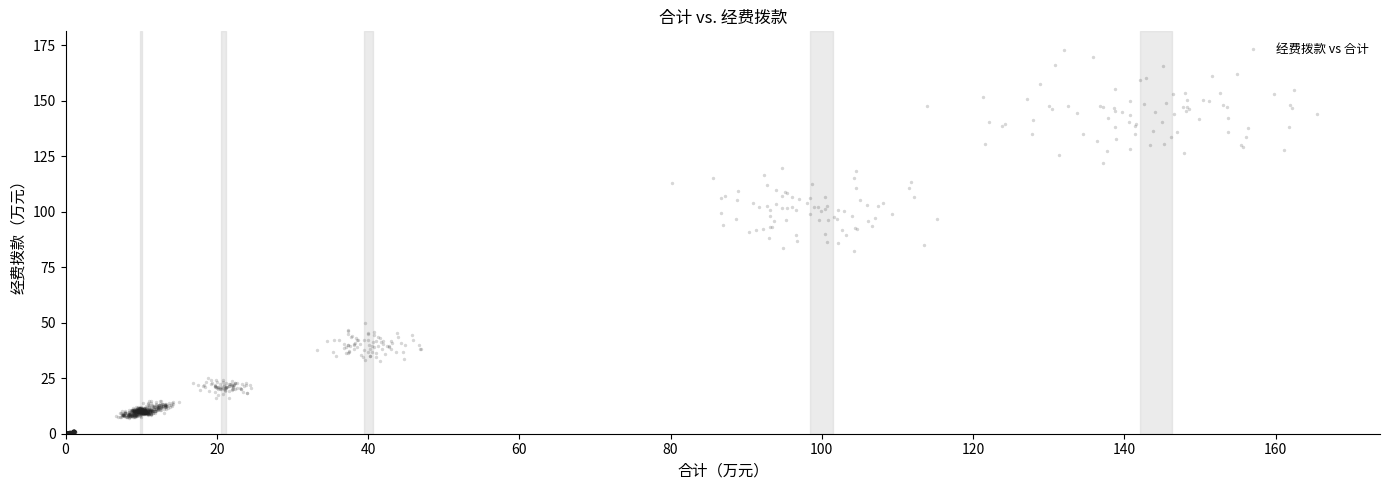

What is the range of Y values (max minus min)?

172.4